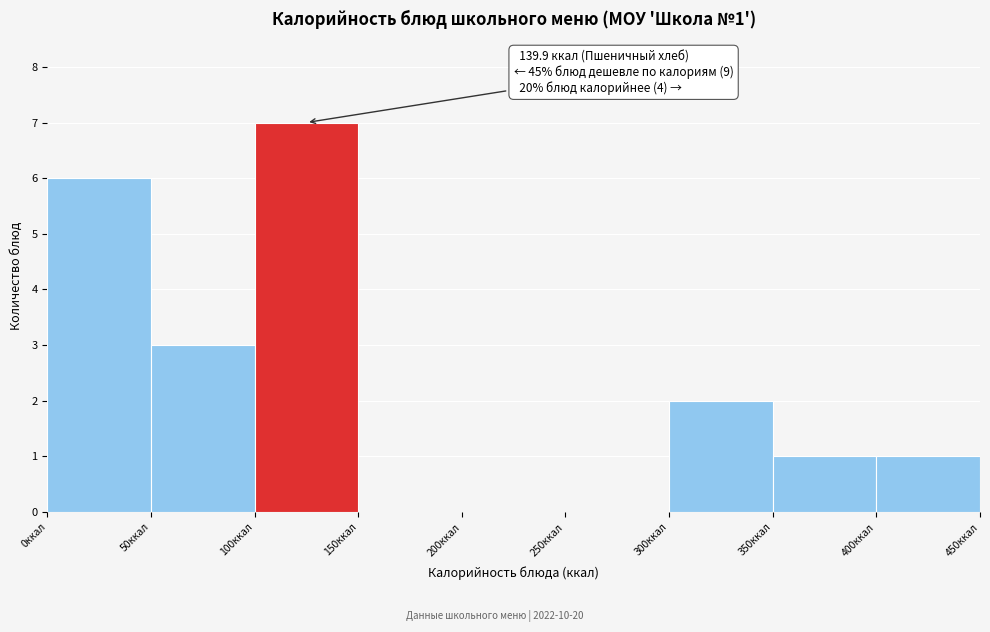

Over which range of the x-axis is the bar tallest?

100 to 150